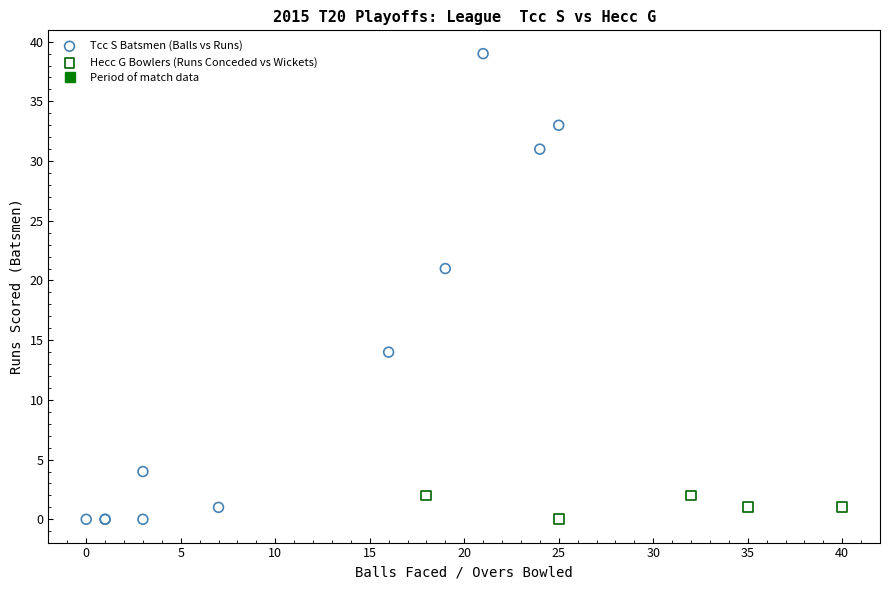

Which series has the largest Y range (max minus min)?

Tcc S Batsmen (Balls vs Runs)